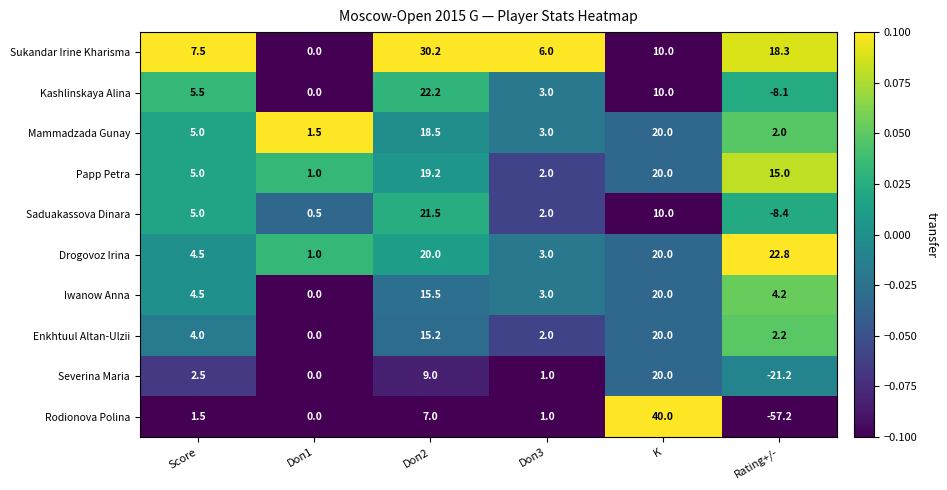

At which category is the sum across all series the highest?

K